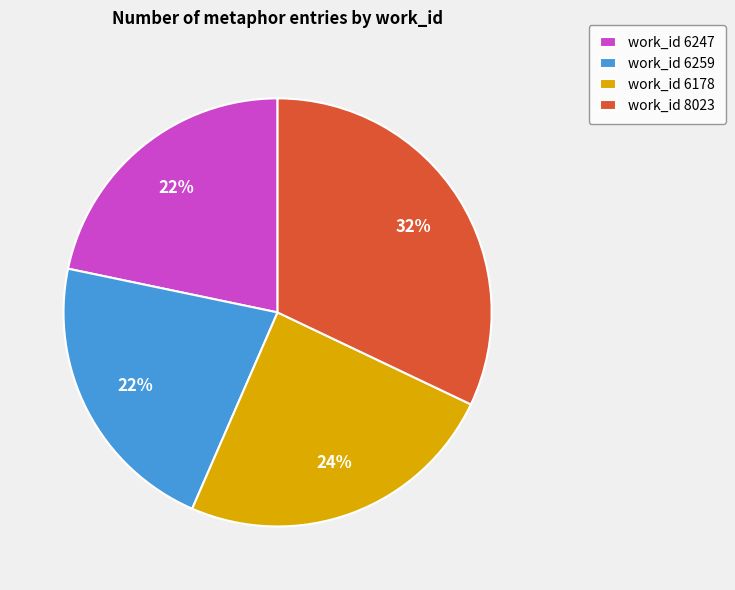

How many slices are in this pie chart?

4